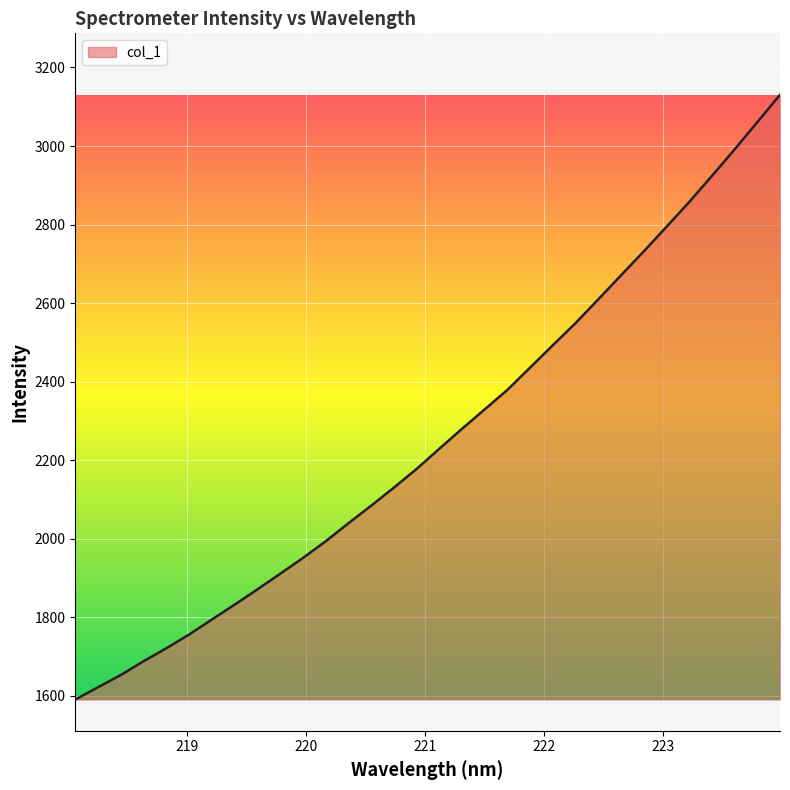

What is the difference between the maximum and minimum values?

1539.5